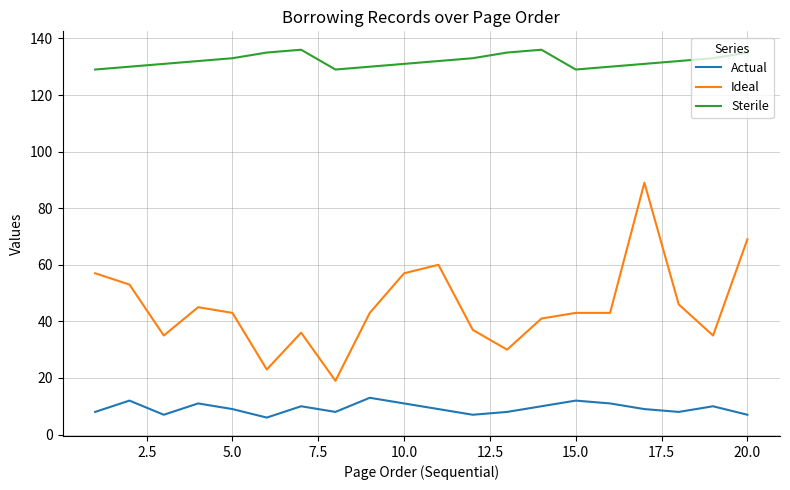

What is the average value of the Ideal series?

45